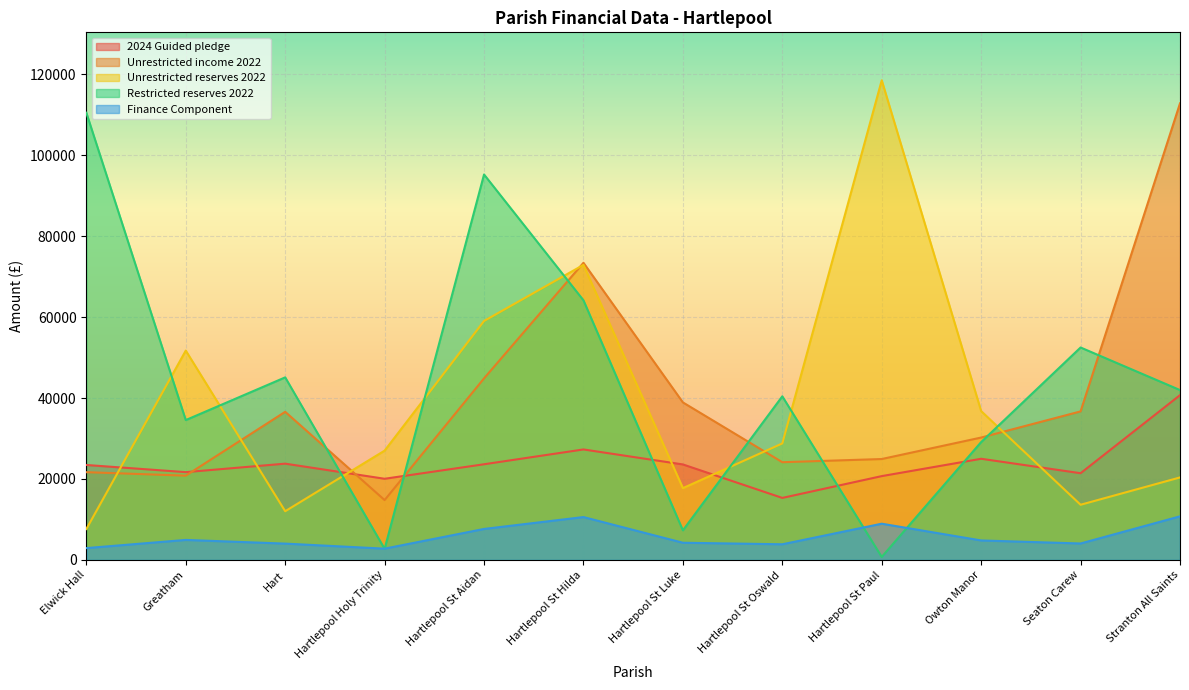

Rank the categories by Finance Component value from highest to lowest.

Stranton All Saints, Hartlepool St Hilda, Hartlepool St Paul, Hartlepool St Aidan, Greatham, Owton Manor, Hartlepool St Luke, Seaton Carew, Hart, Hartlepool St Oswald, Elwick Hall, Hartlepool Holy Trinity